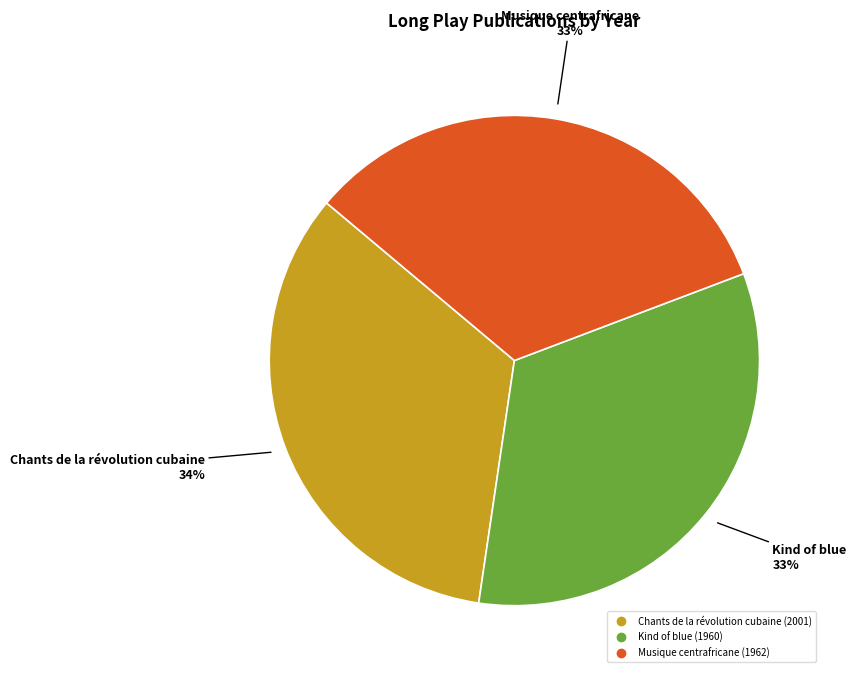

The Musique centrafricane slice represents 27% of the pie. True or false?

False